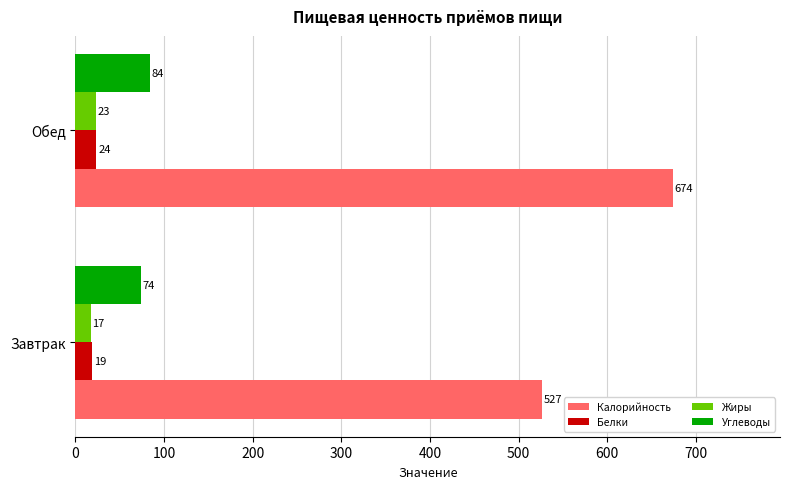

Rank the series by their maximum value, from highest to lowest.

Калорийность, Углеводы, Белки, Жиры